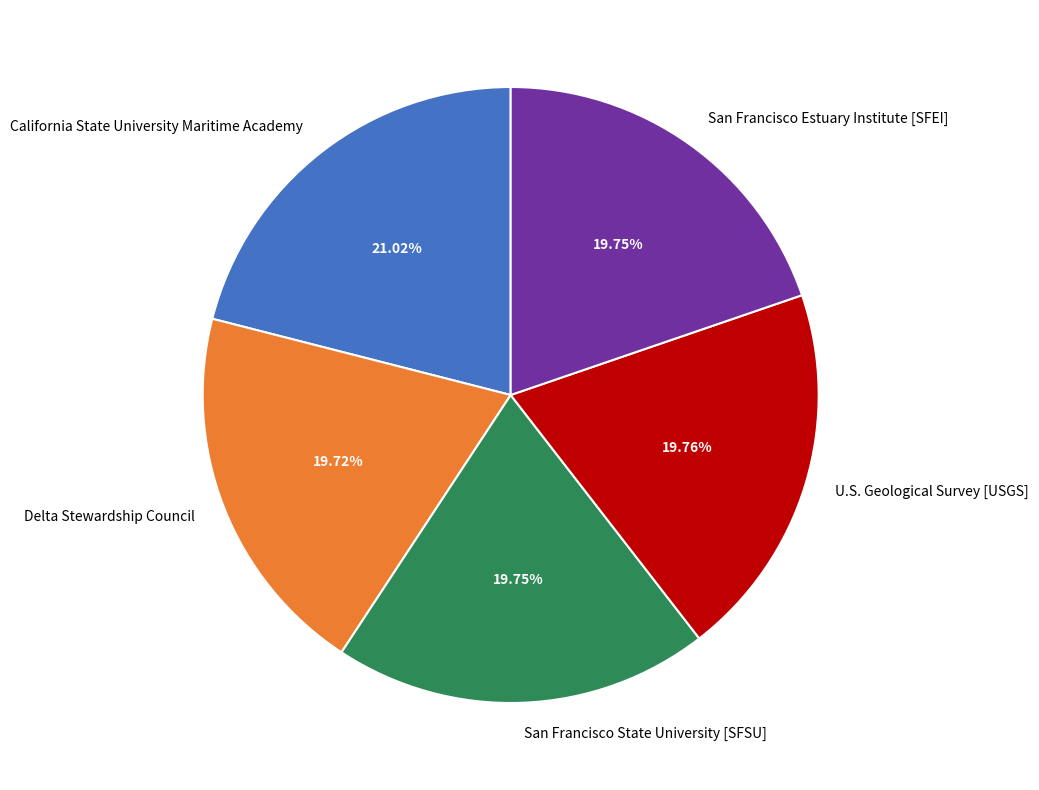

Approximately how many times larger is the value at Delta Stewardship Council compared to California State University Maritime Academy?

0.9